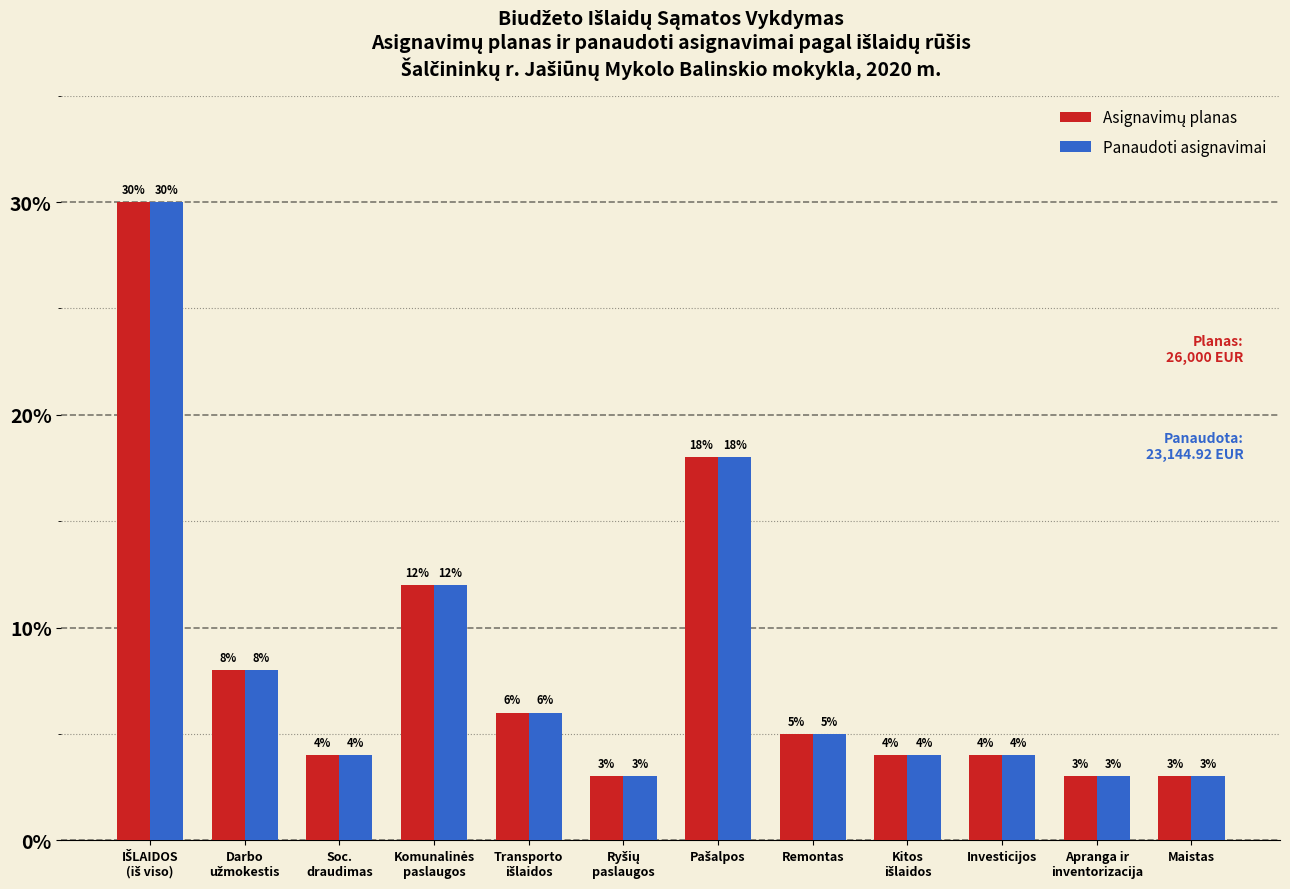

What is the smallest value displayed?

3.0